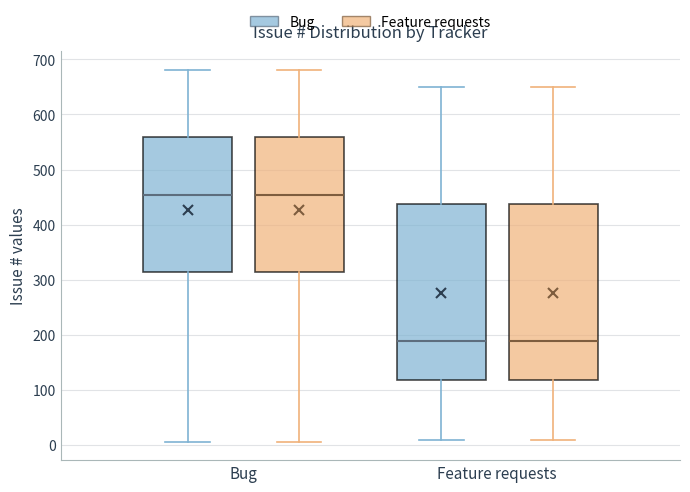

Where does the median line of the box for Bug (Bug) sit on the y-axis? The values are not printed on the chart, so give them approximately, as read against the axis.

450